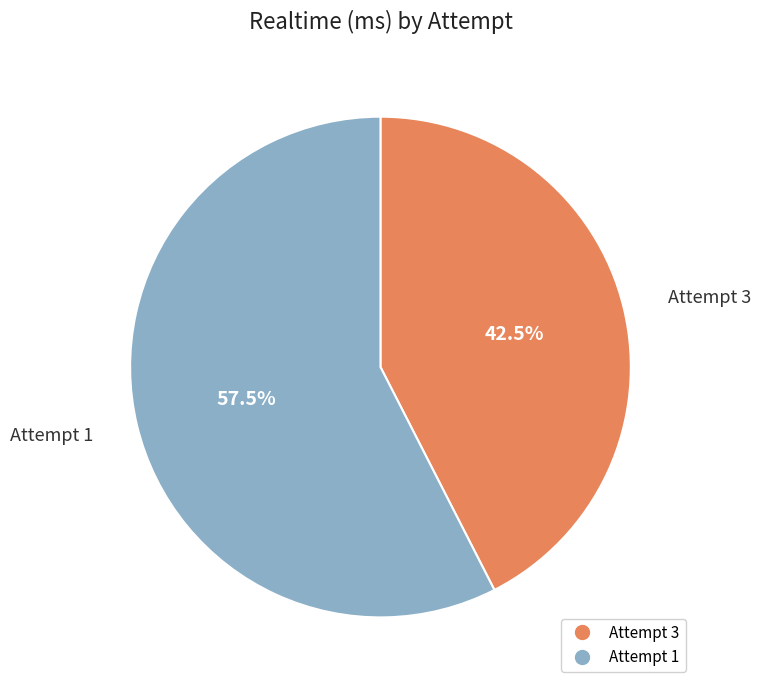

Count the number of slices in the pie.

2